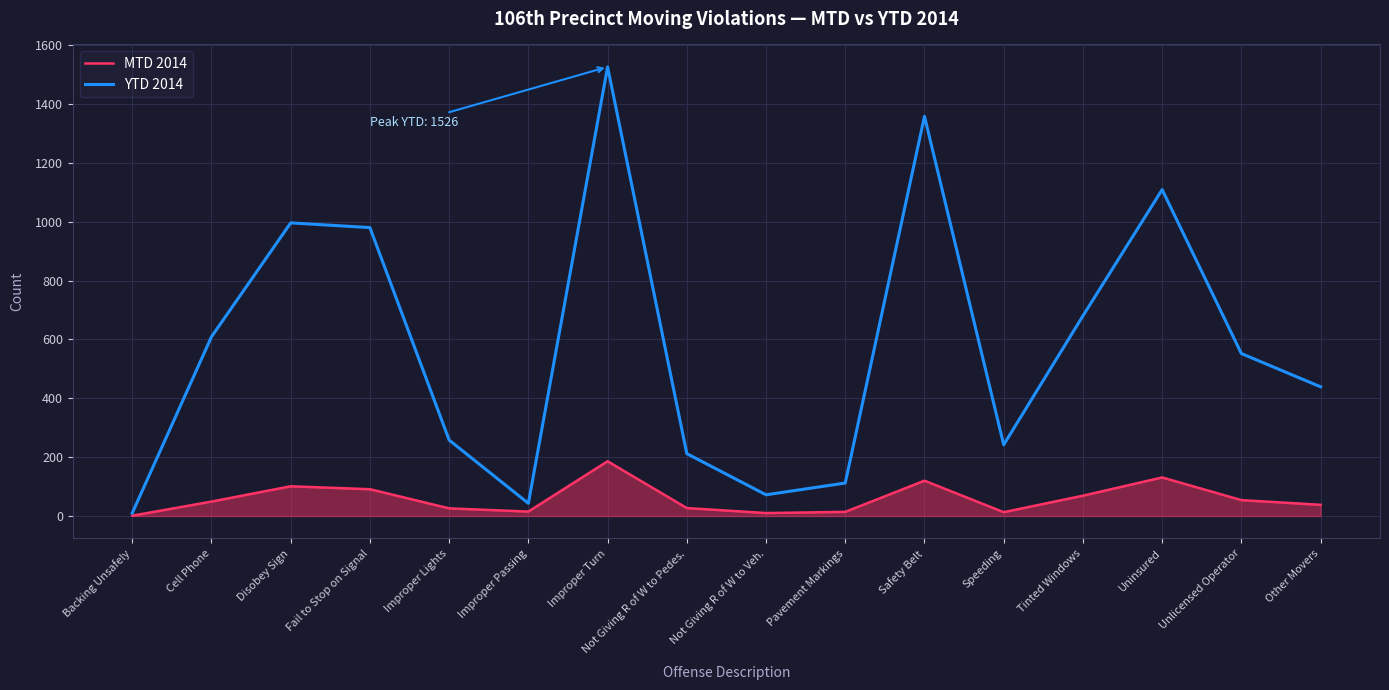

Which category has the highest value in the YTD 2014 series?

Improper Turn